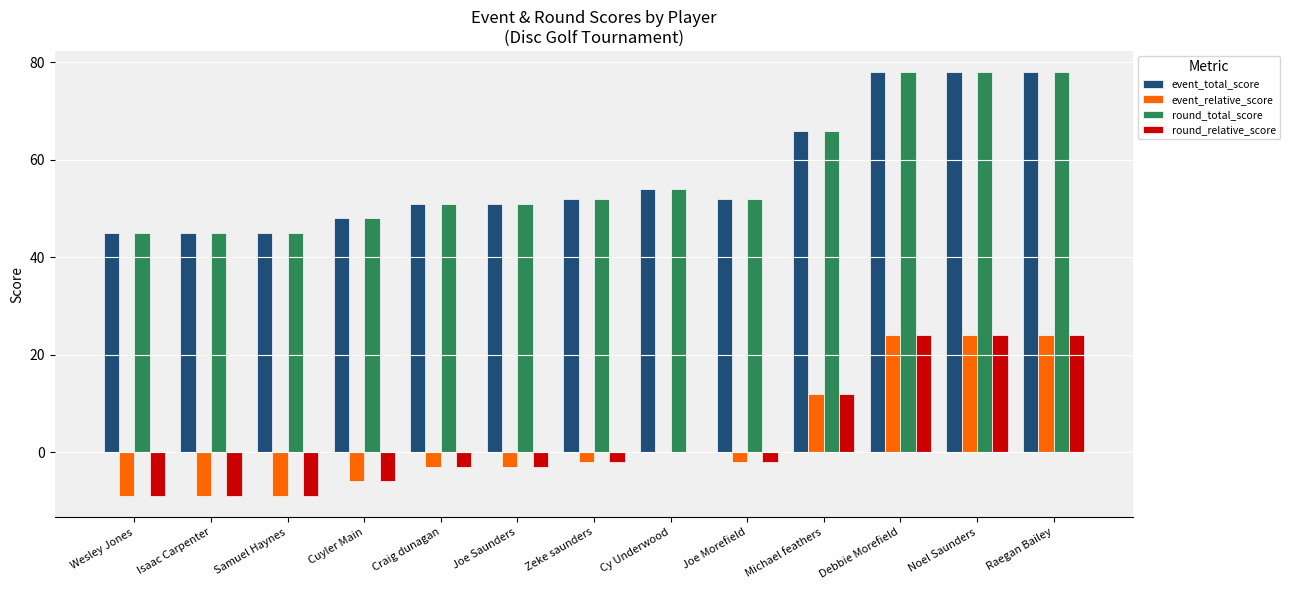

What are all the series names shown in the legend?

event_total_score, event_relative_score, round_total_score, round_relative_score